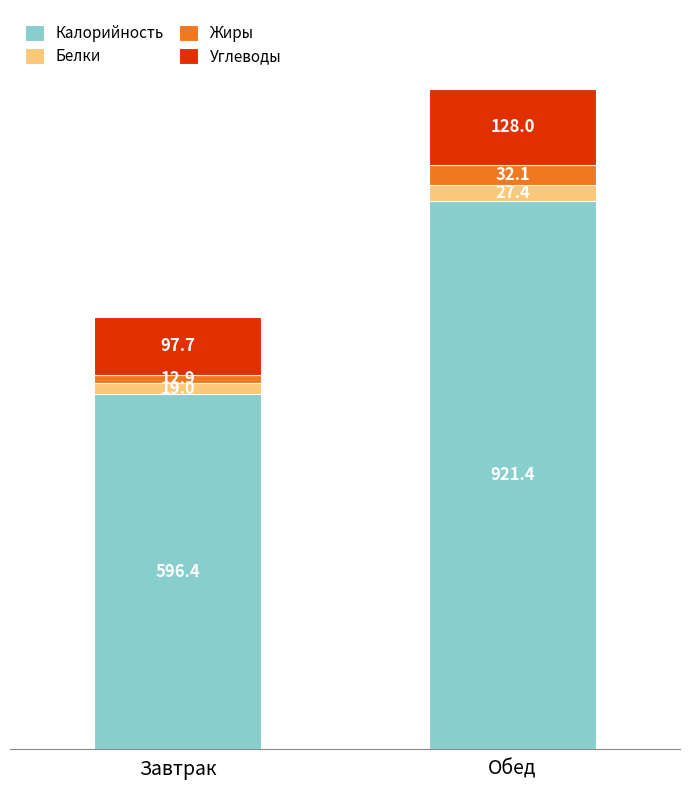

Reading right to left, what are the values for Калорийность?

921.4	596.4